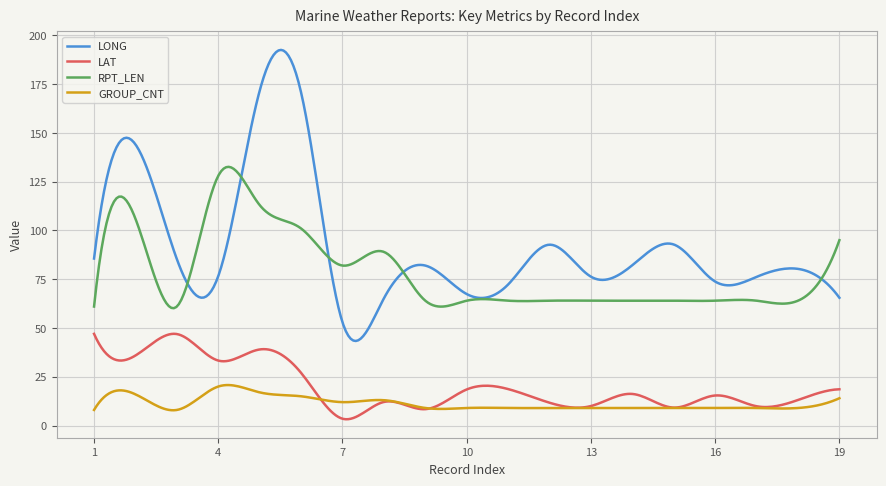

What is the maximum value for LAT?

47.0